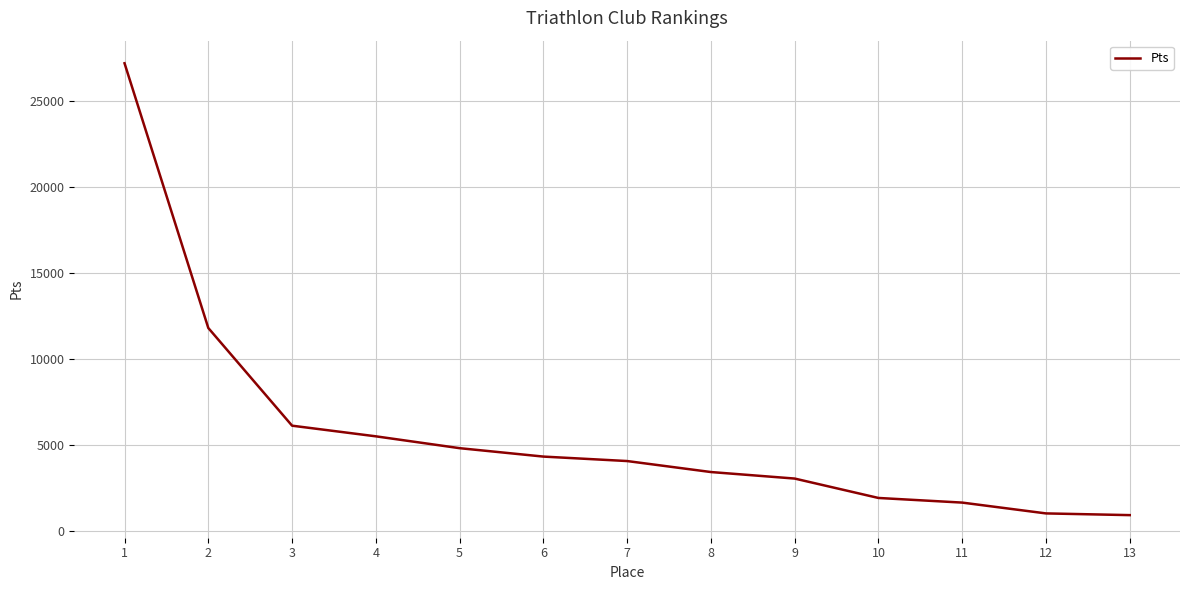

How many values are below 4050?

6